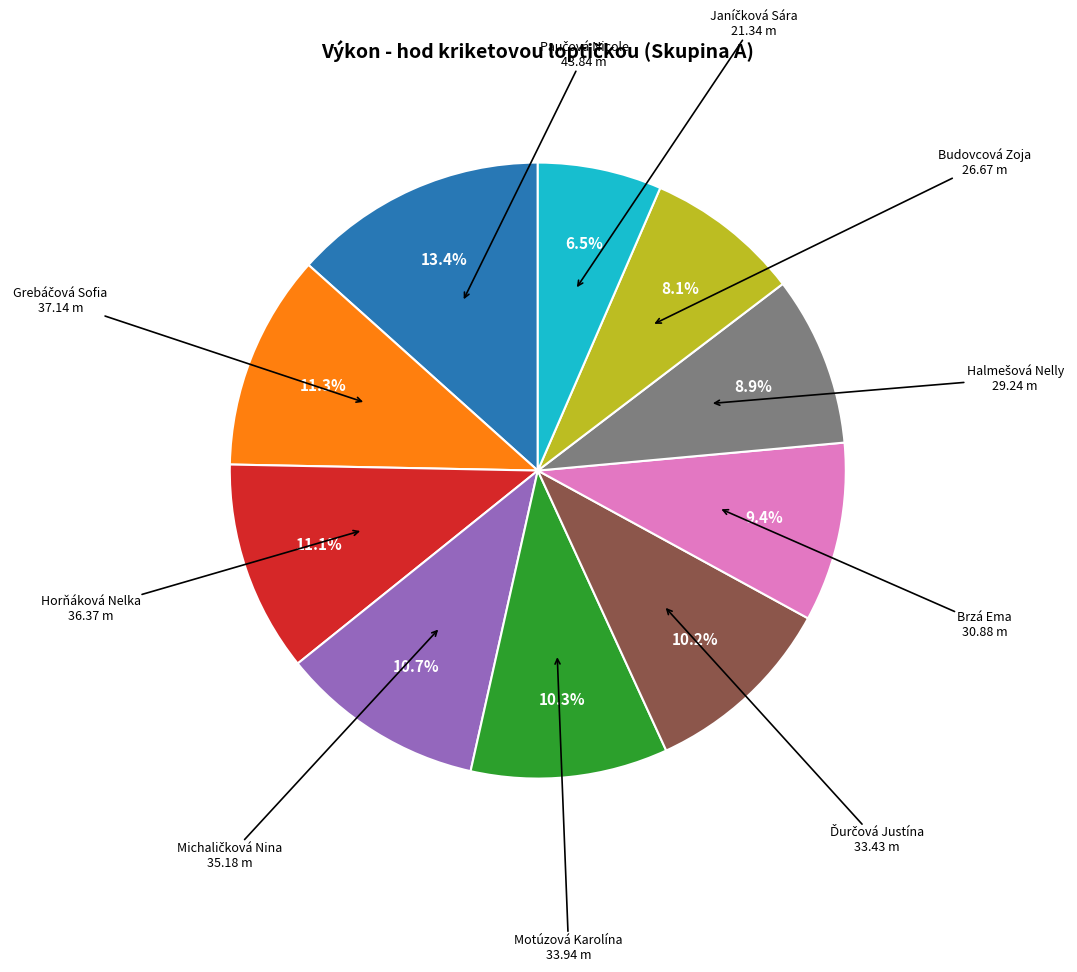

Does any single category account for the majority?

No